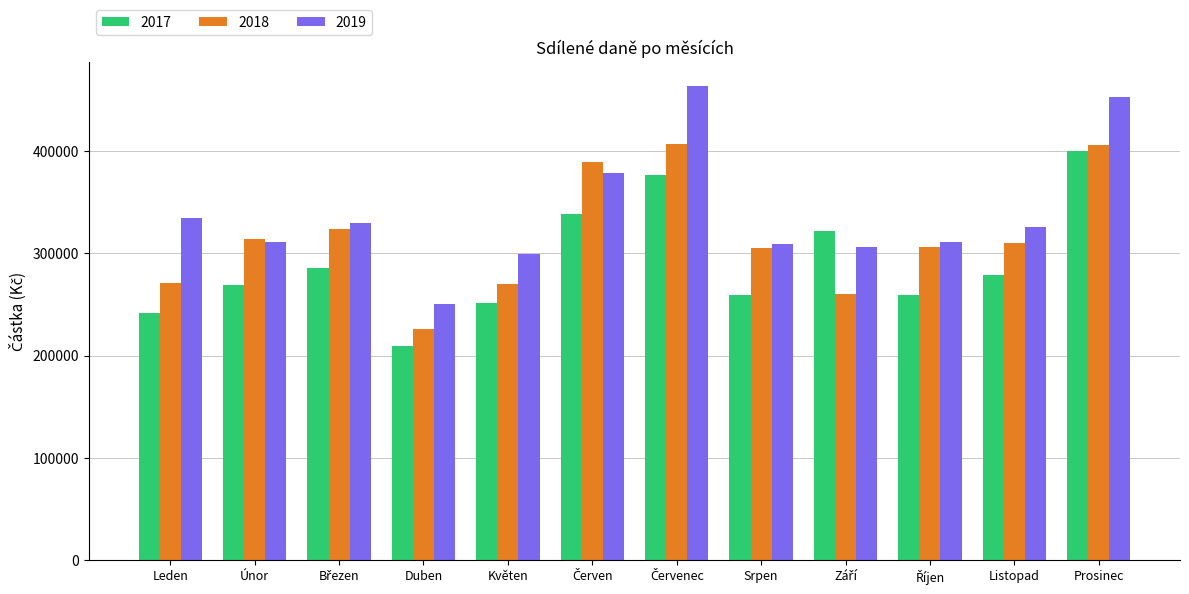

The value of 2018 at Únor is 204158.9. True or false?

False